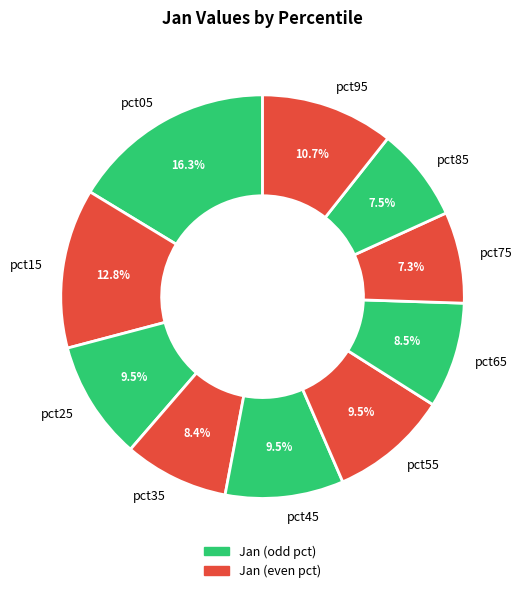

Is pct45 the majority of the pie?

No